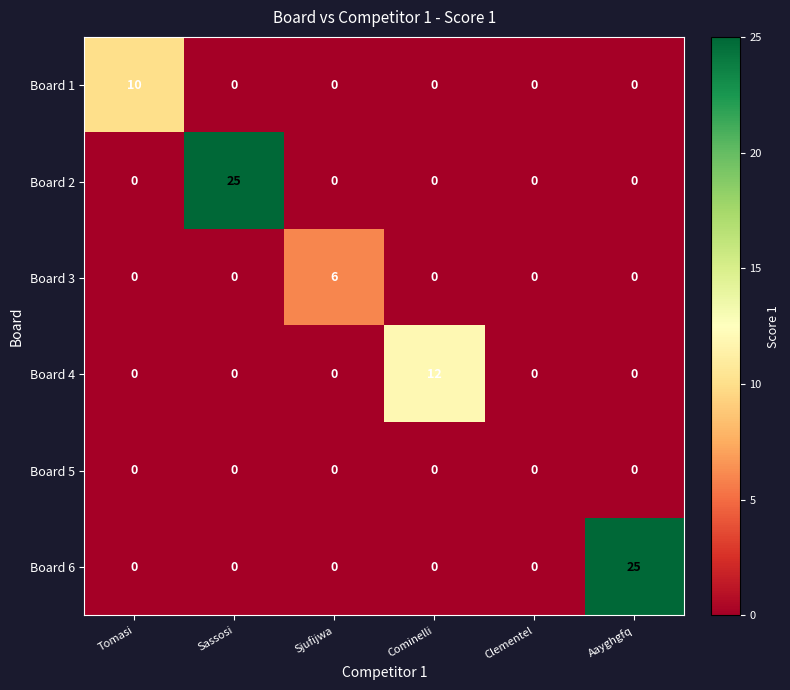

What is the total value across all series at Aayghgfq?

25